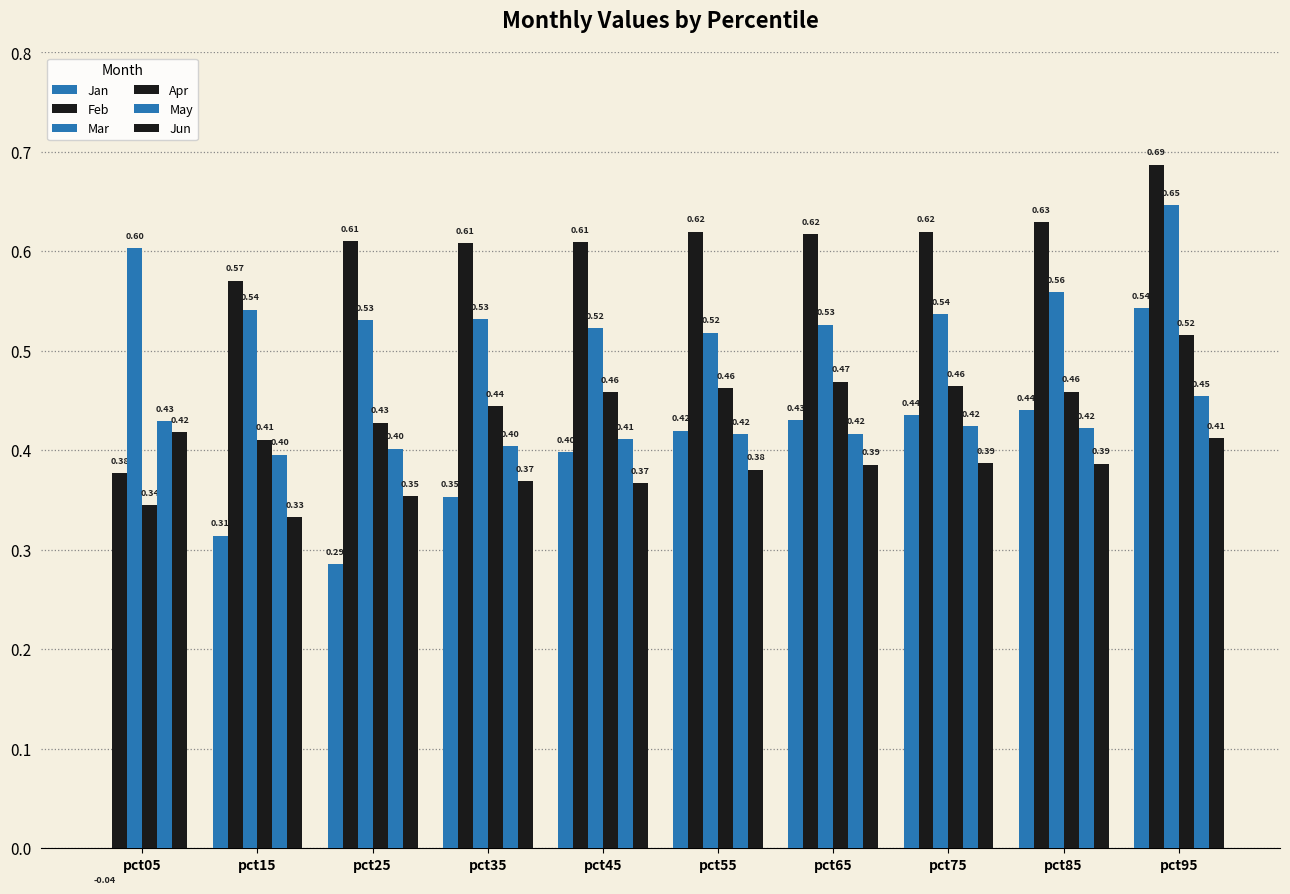

At which category does the chart reach its peak across all series?

pct95